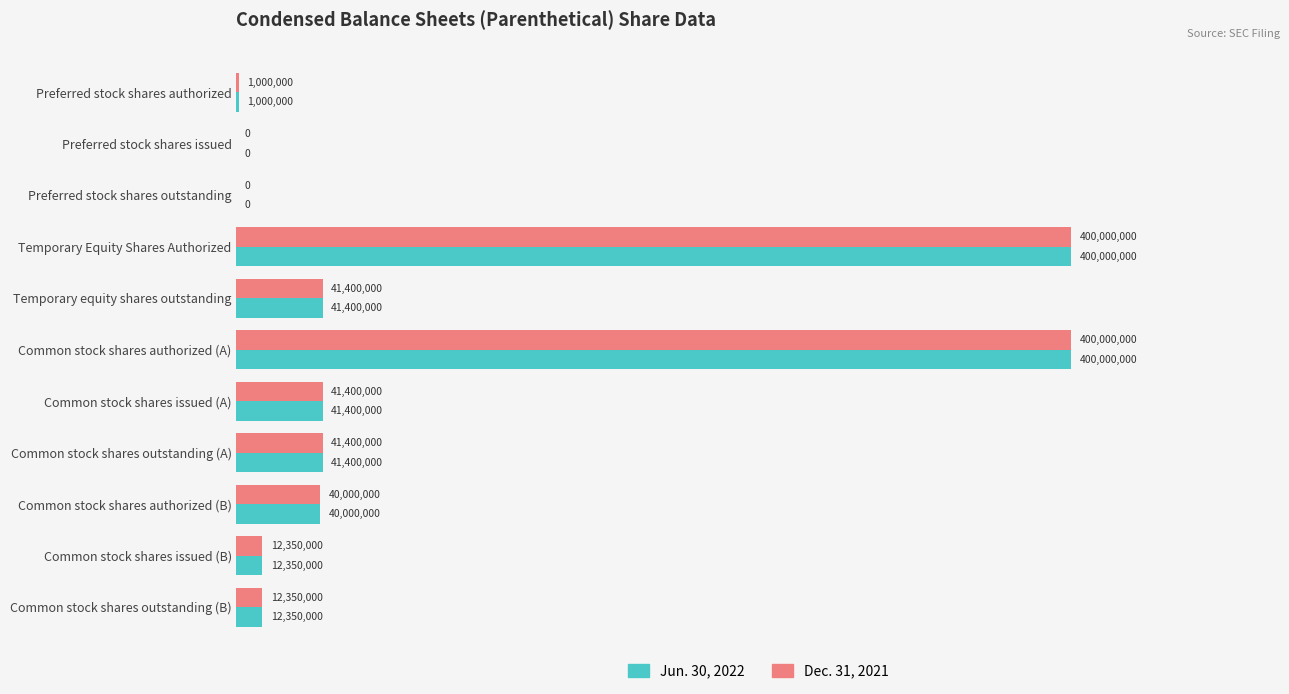

What is the sum of all Dec. 31, 2021 values?

989900000